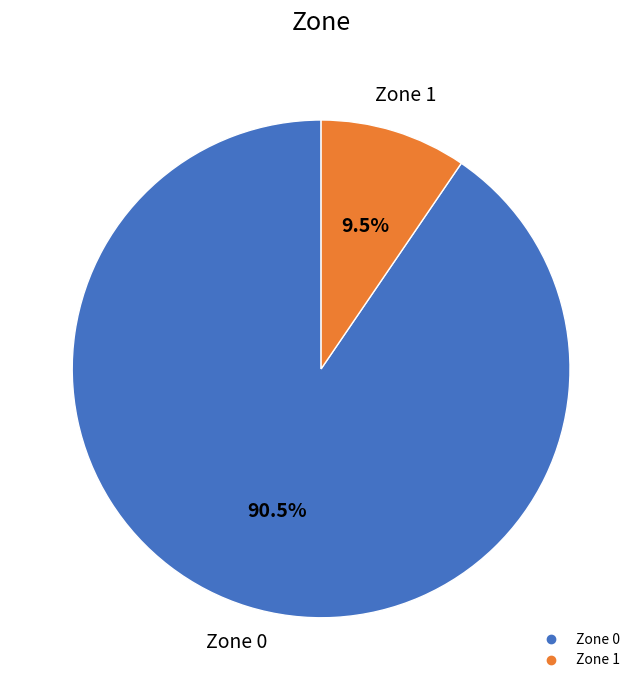

What is the majority slice?

Zone 0